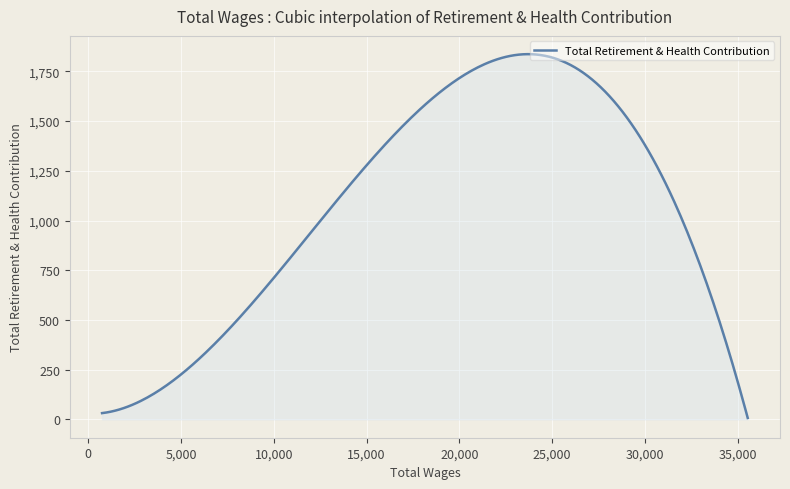

What is the difference between the maximum and minimum values?

1828.9